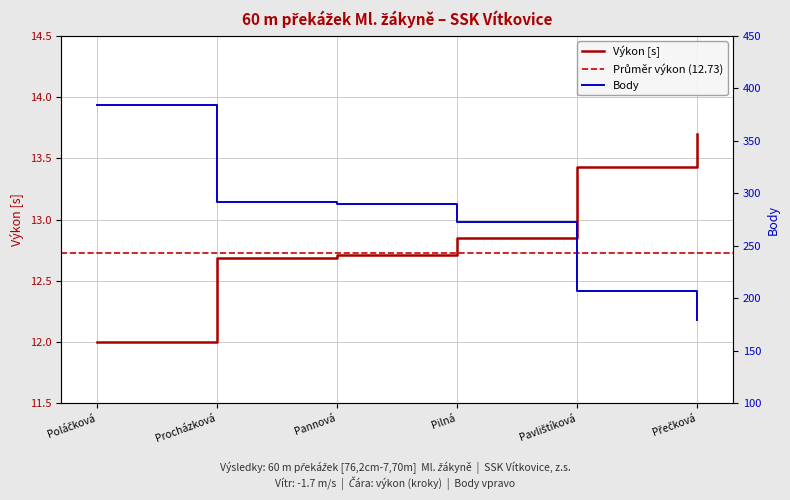

Is it true that Výkon [s] equals 18.9 at Pilná?

False